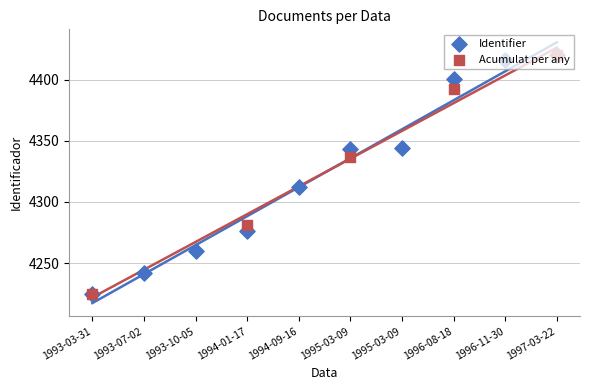

Between 1993-07-02 and 1994-09-16, which is larger?

1994-09-16